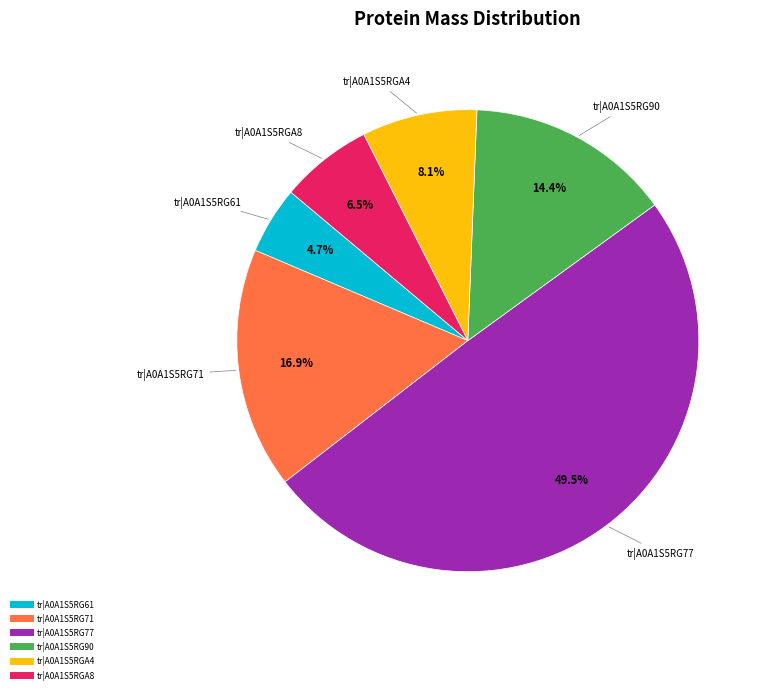

How many segments does this pie chart have?

6